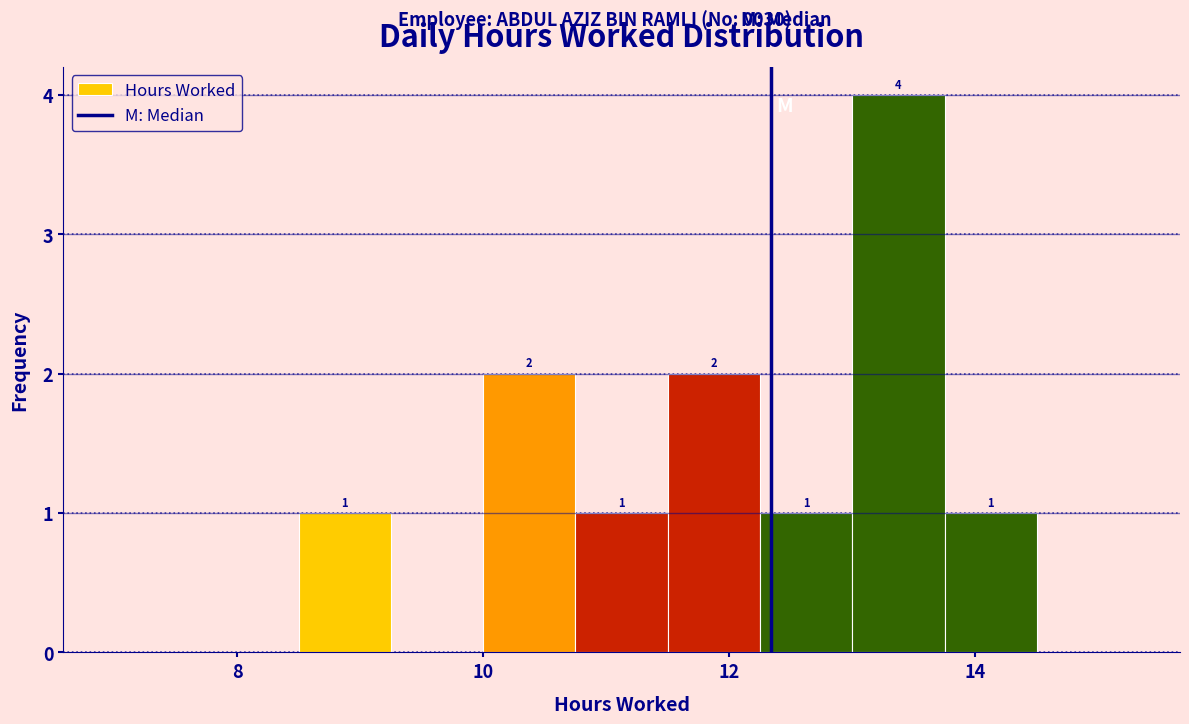

Around what value on the x-axis is the tallest bar? Give the approximate position of its centre, as read against the axis.

13.4